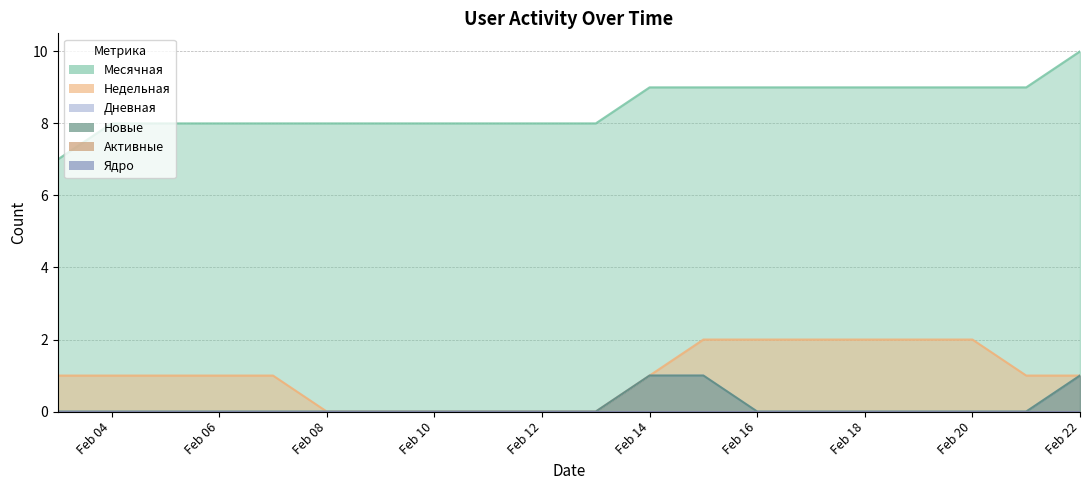

How many Новые values are between 0 and 1?

20